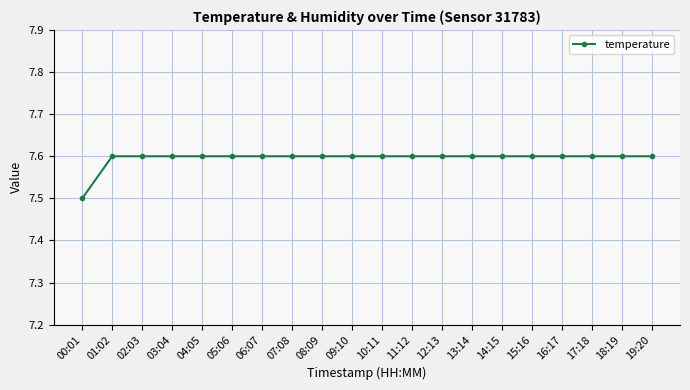

Reading right to left, what are all the values shown in this chart?

19:20=7.6	18:19=7.6	17:18=7.6	16:17=7.6	15:16=7.6	14:15=7.6	13:14=7.6	12:13=7.6	11:12=7.6	10:11=7.6	09:10=7.6	08:09=7.6	07:08=7.6	06:07=7.6	05:06=7.6	04:05=7.6	03:04=7.6	02:03=7.6	01:02=7.6	00:01=7.5